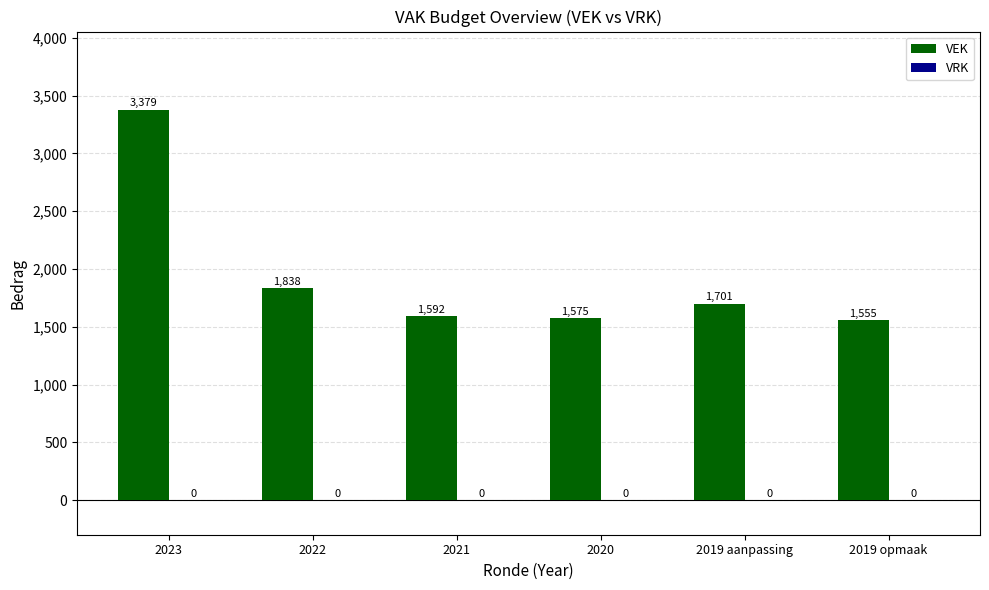

List the labels in order of value, smallest first.

2019 opmaak, 2020, 2021, 2019 aanpassing, 2022, 2023